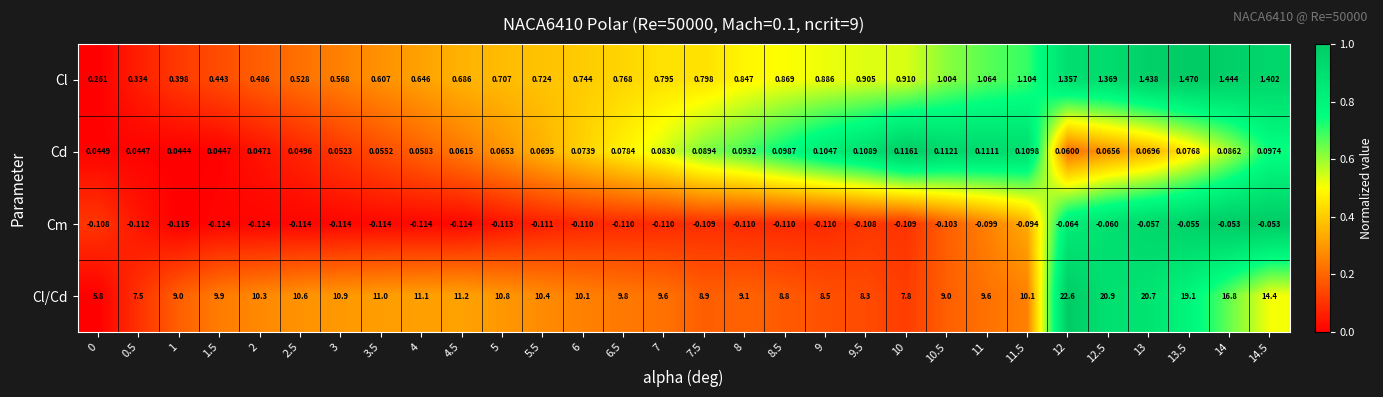

List the series in order of their peak value, lowest first.

Cm, Cd, Cl, Cl/Cd